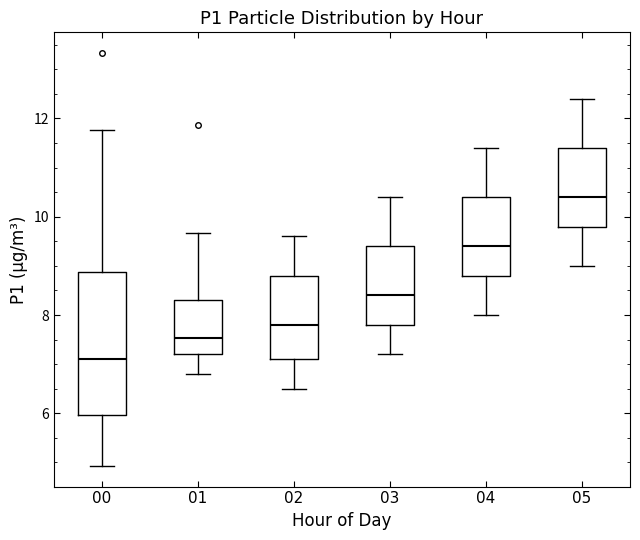

Where does the lower whisker of the box at x = 04 end on the y-axis? The values are not printed on the chart, so give them approximately, as read against the axis.

8.0